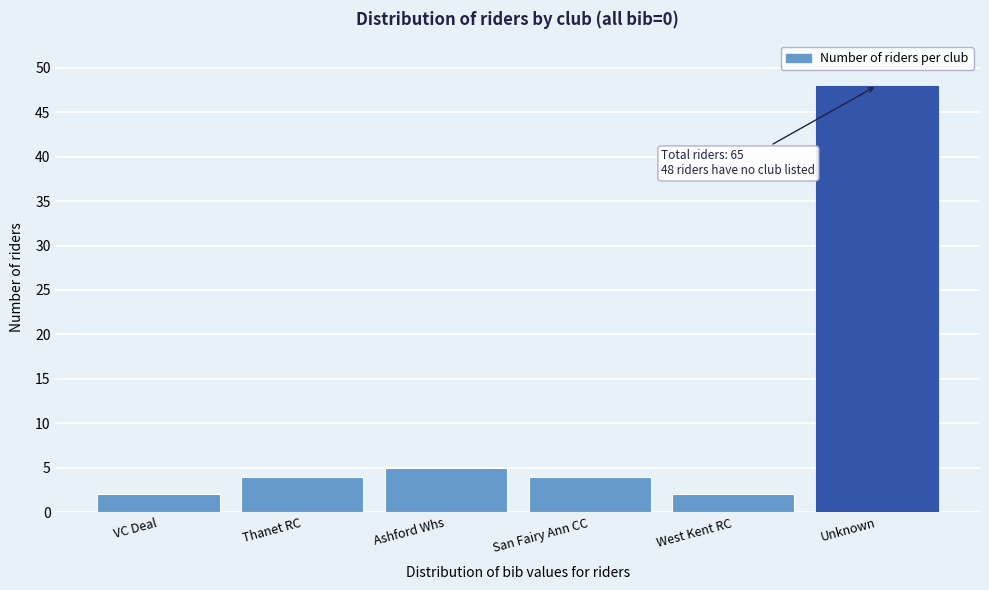

Reading left to right, transcribe all the data shown in this chart.

2	4	5	4	2	48